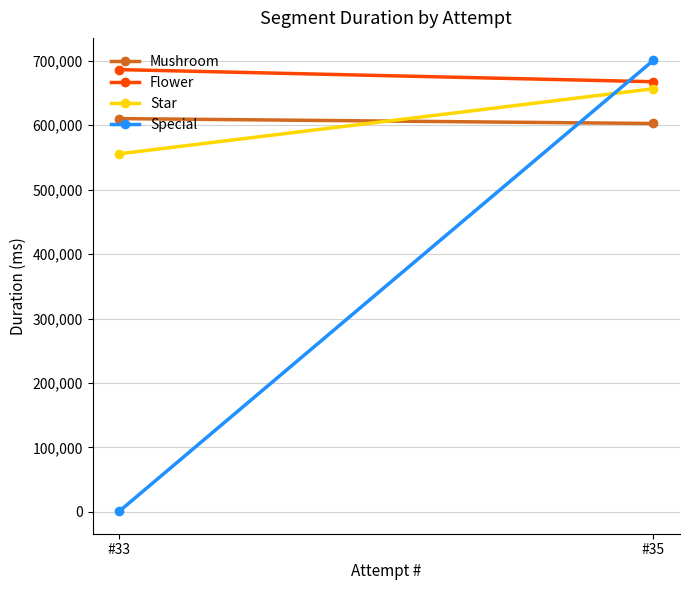

The value of Mushroom at #35 is 237054. True or false?

False